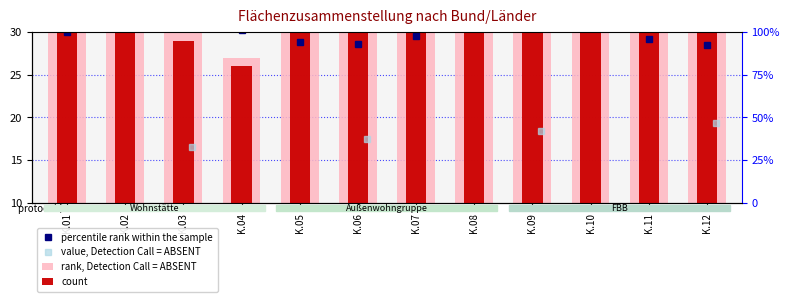

At which label does rank, Detection Call = ABSENT reach its minimum?

K.04